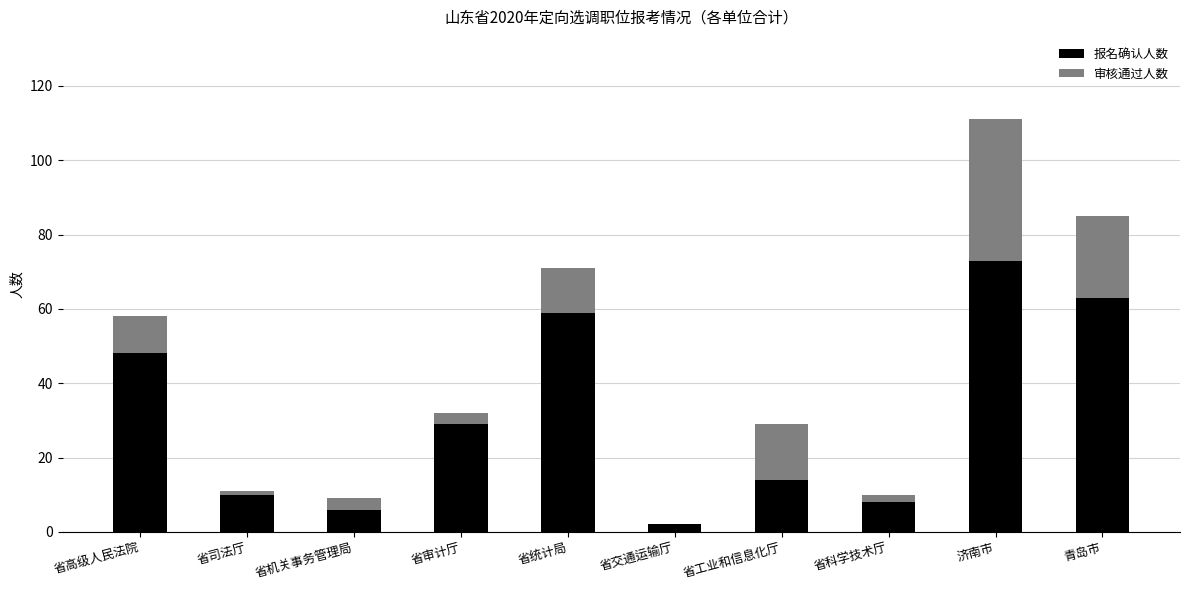

What is the total value across all series at 省工业和信息化厅?

29